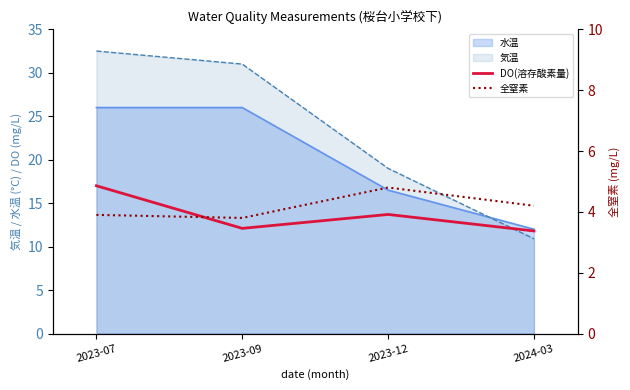

What is the label of the 3rd point from the left?

2023-12